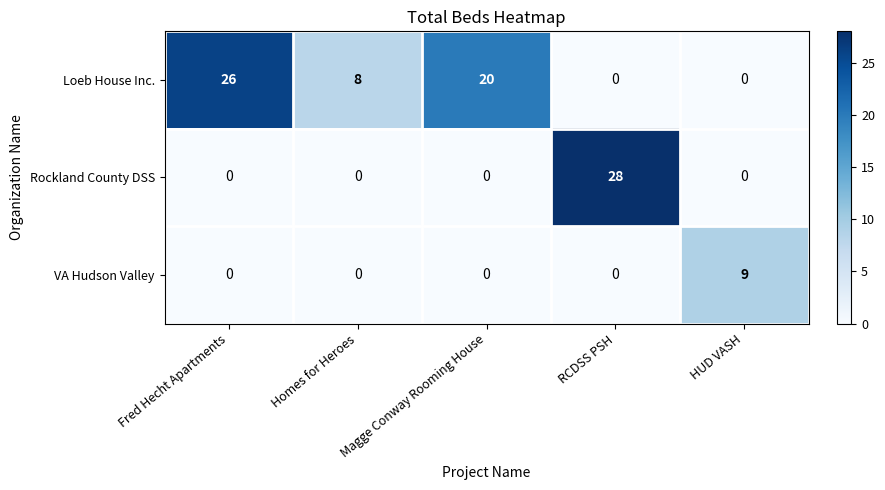

Between Homes for Heroes and RCDSS PSH, which series saw the biggest shift?

Rockland County DSS